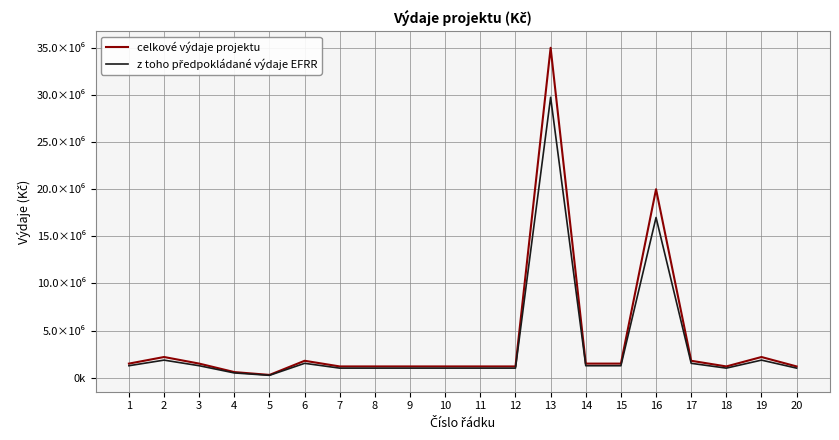

Where does the z toho předpokládané výdaje EFRR series first go above 1275000?

2